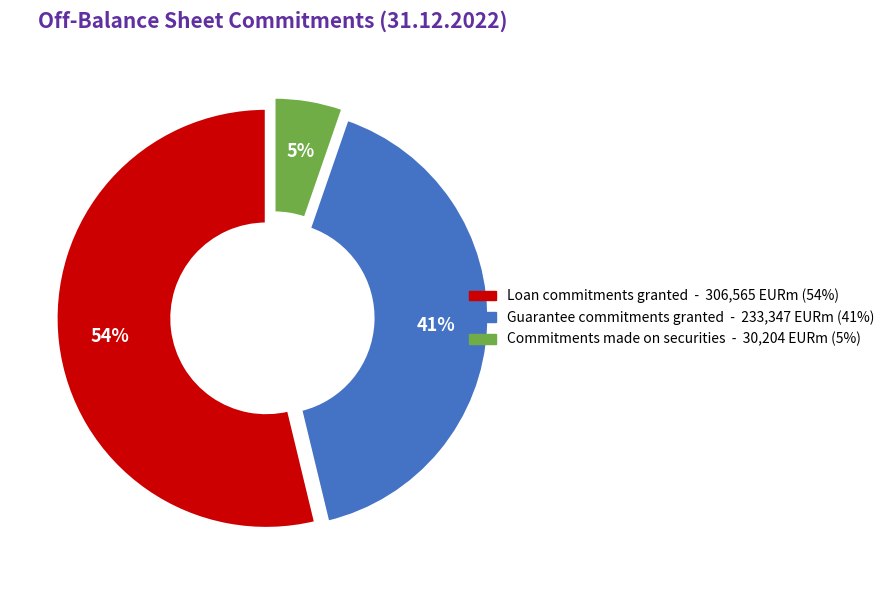

Between Commitments made on securities and Loan commitments granted, which is larger?

Loan commitments granted